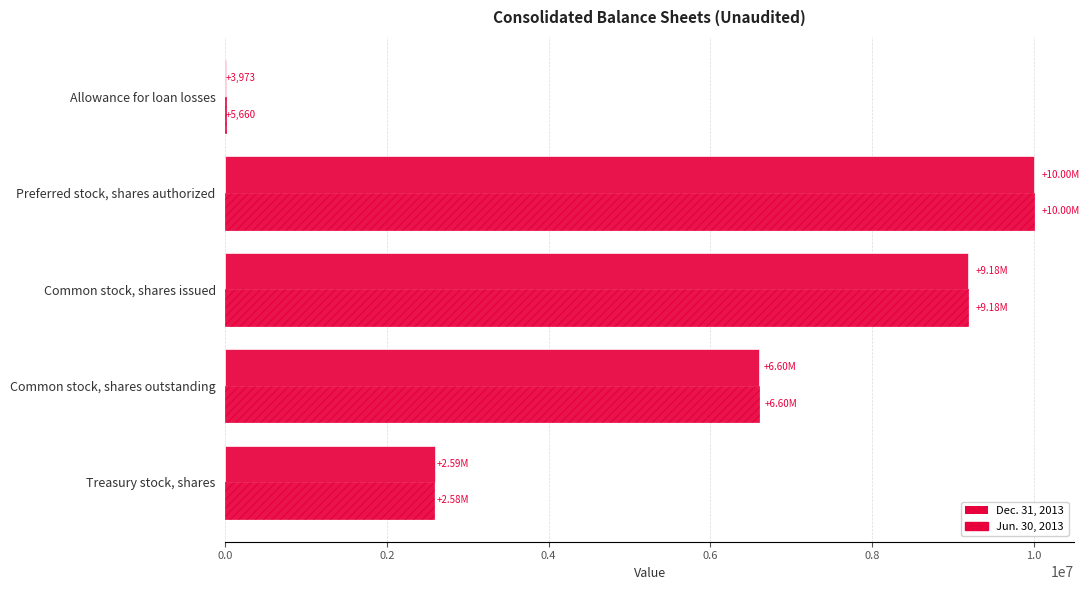

Which series has the largest range (max minus min)?

Dec. 31, 2013